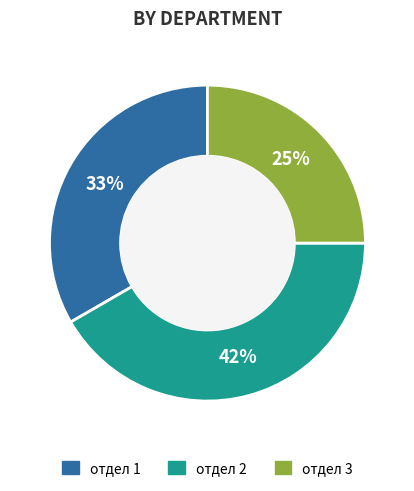

Is it true that отдел 3 is 35% of the pie?

False